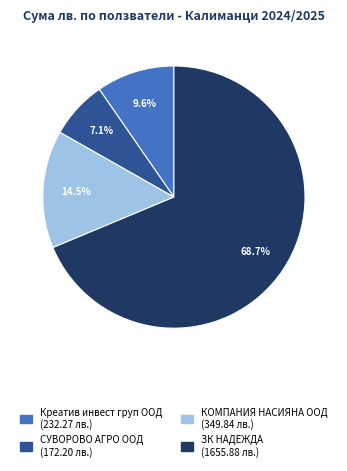

Which category has the biggest portion of the pie?

ЗК НАДЕЖДА